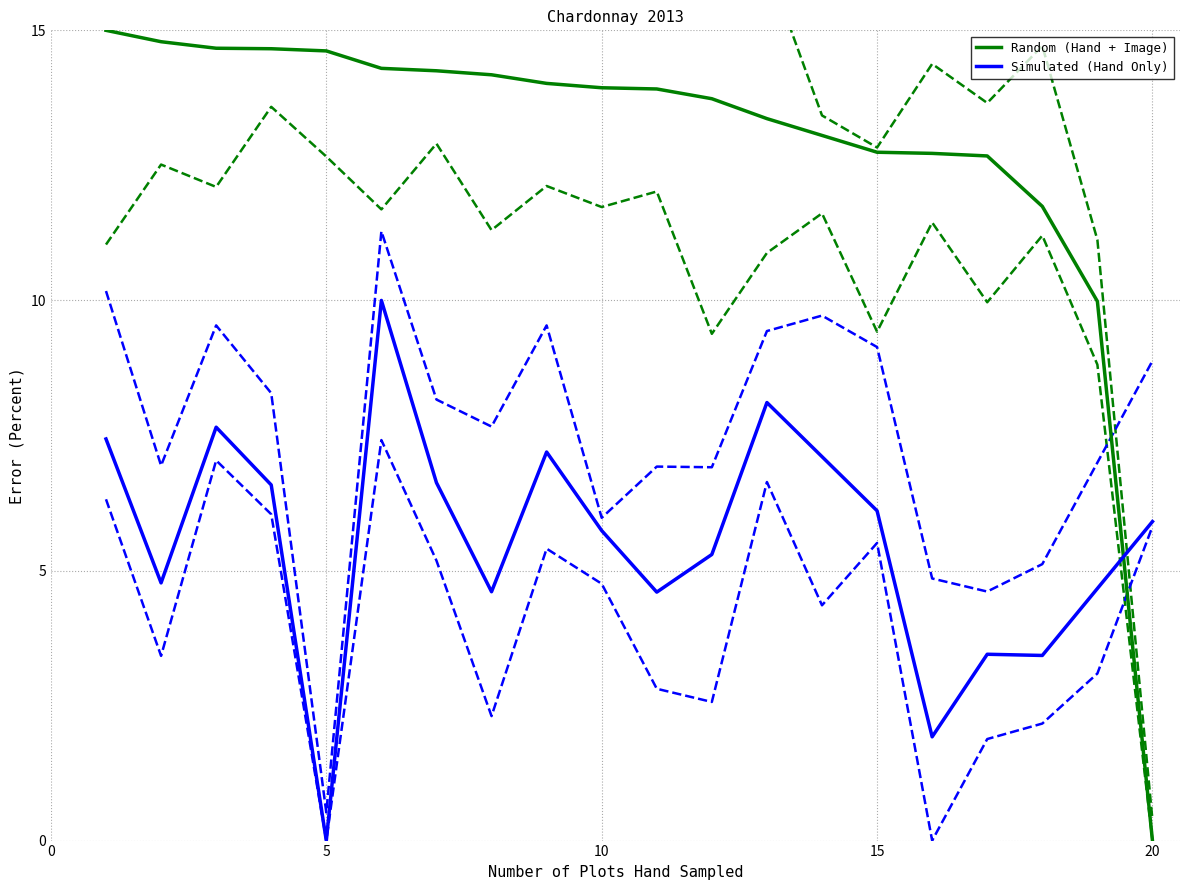

Which series has the widest spread of values?

Random (Hand + Image)